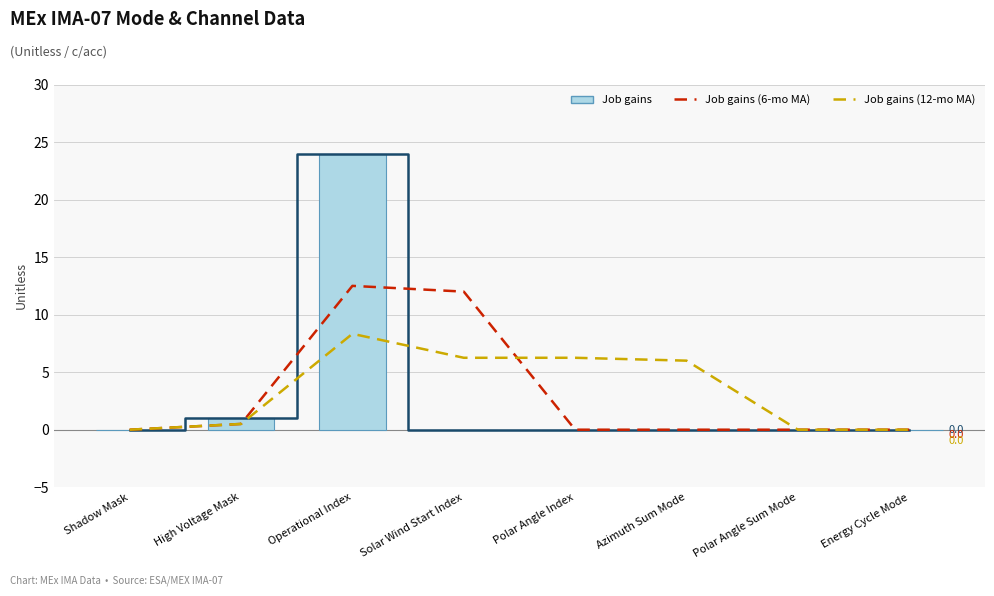

Does the chart contain any negative values?

No